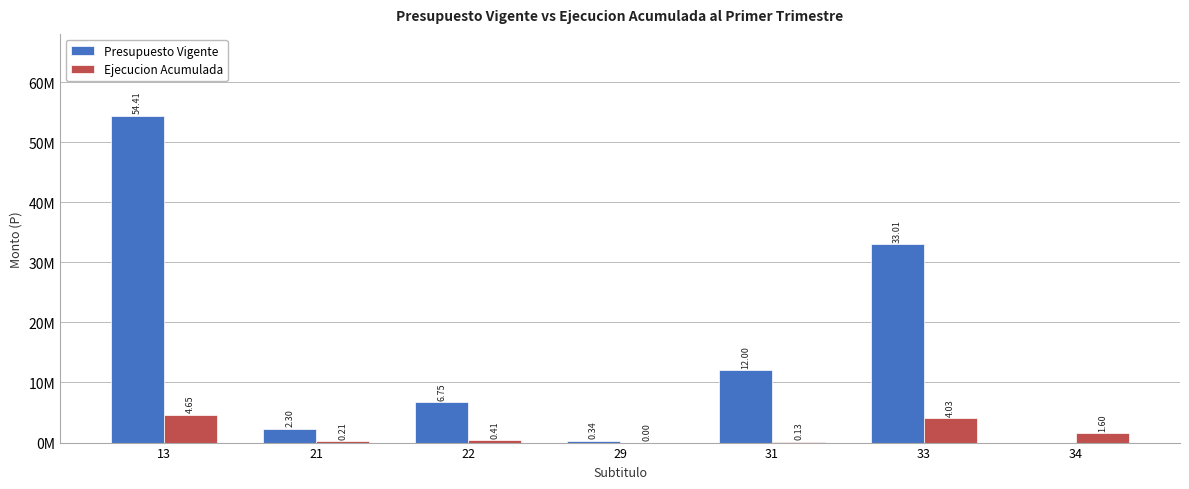

True or false: Presupuesto Vigente has a value of 93703 at 29.

False